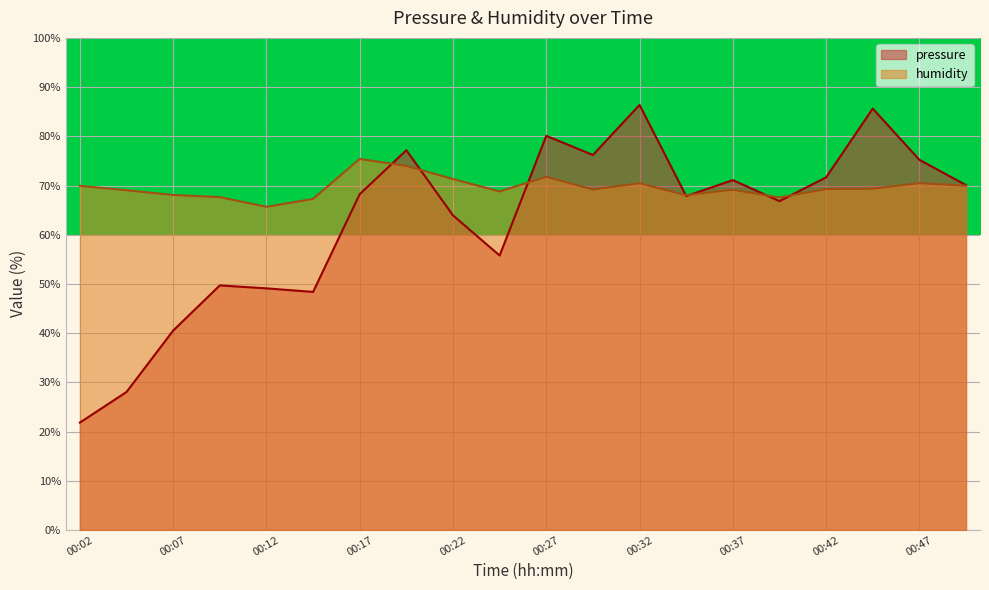

The value of pressure at 00:02 is 21.8. True or false?

True